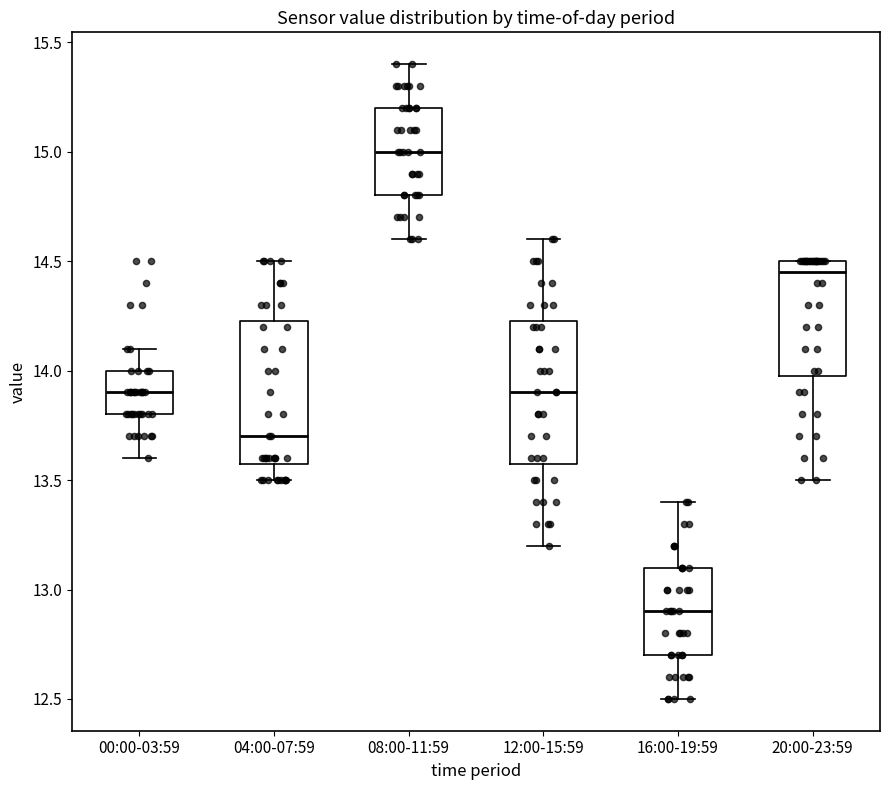

Where does the lower whisker of the box for 16:00-19:59 end on the y-axis? The values are not printed on the chart, so give them approximately, as read against the axis.

12.50